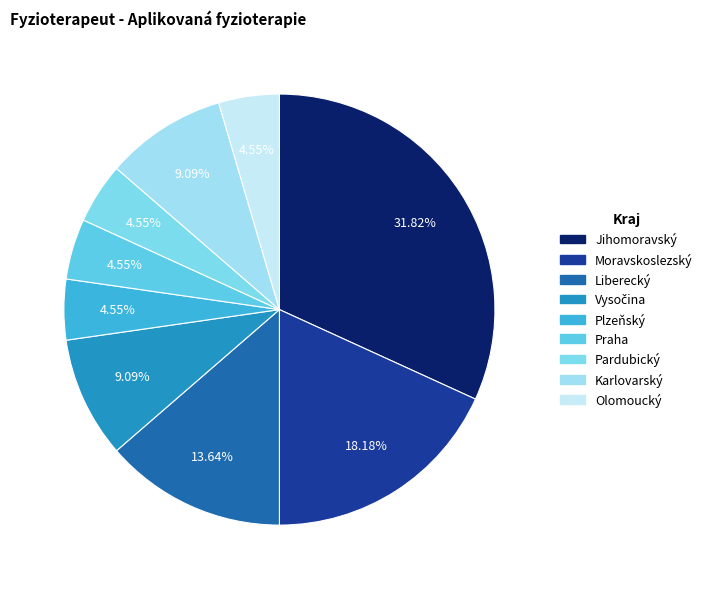

How many slices are in this pie chart?

9